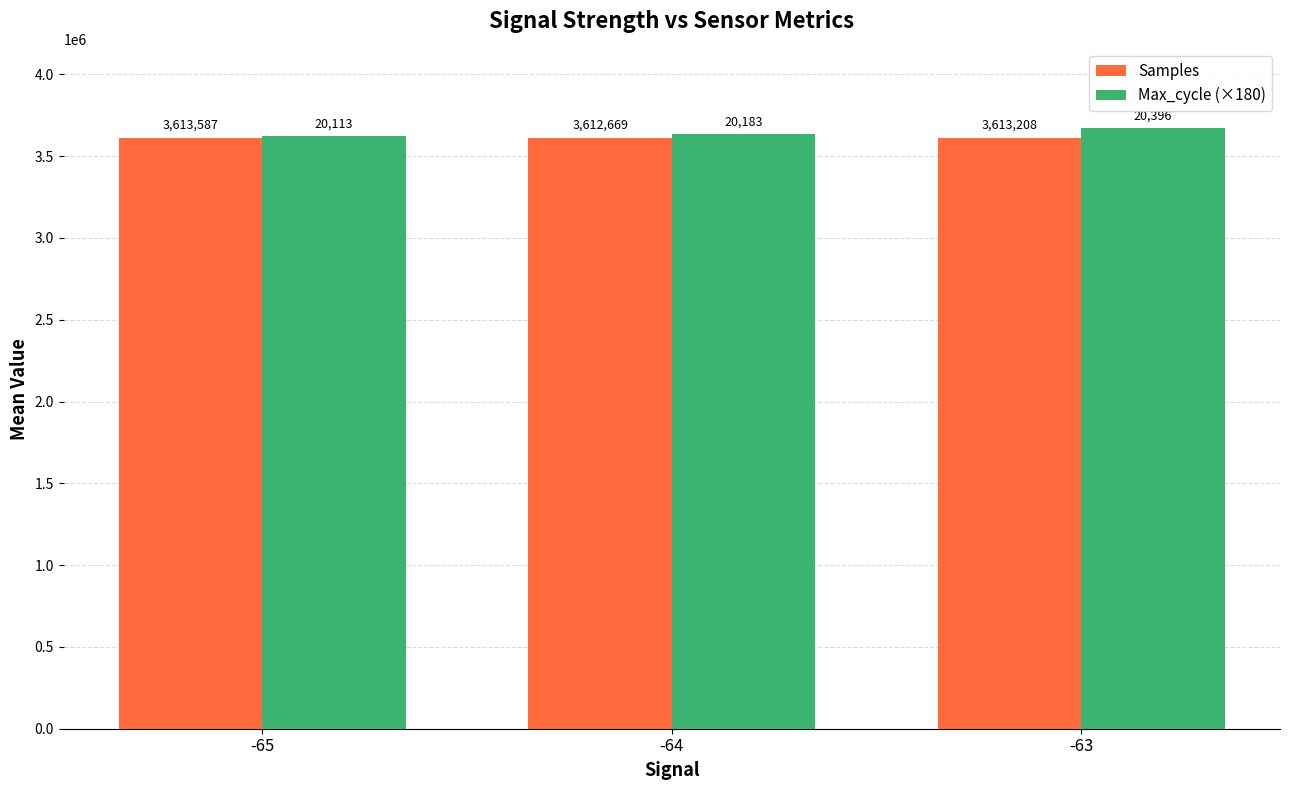

The value of Max_cycle (×180) at -63 is 1547539.7. True or false?

False